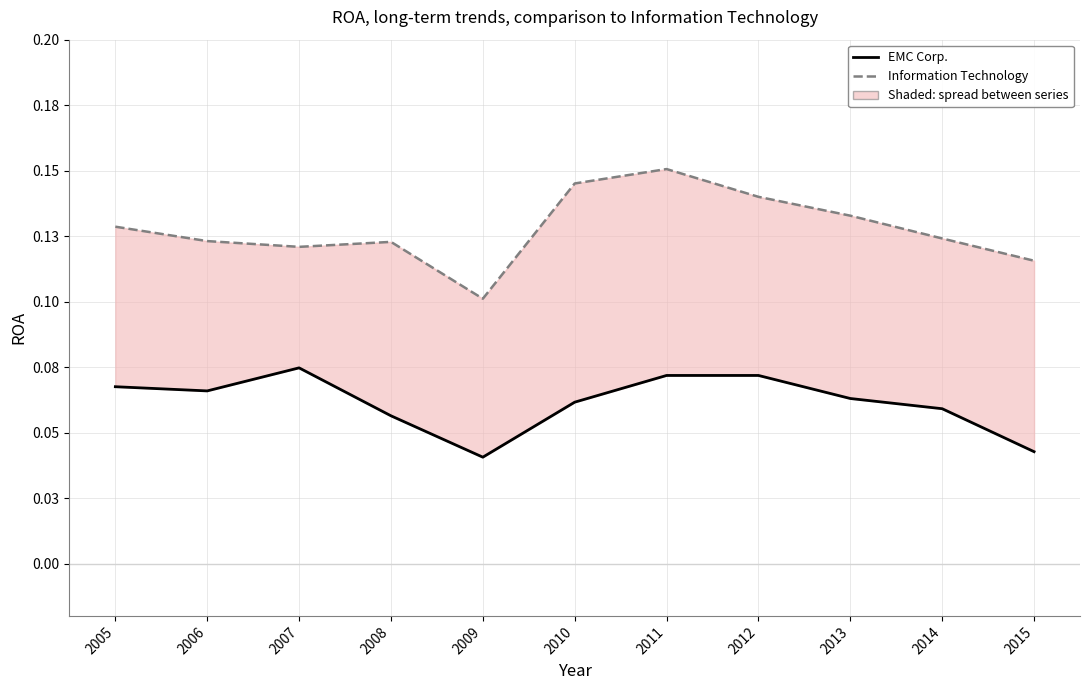

Where is the first local maximum for Information Technology?

2008